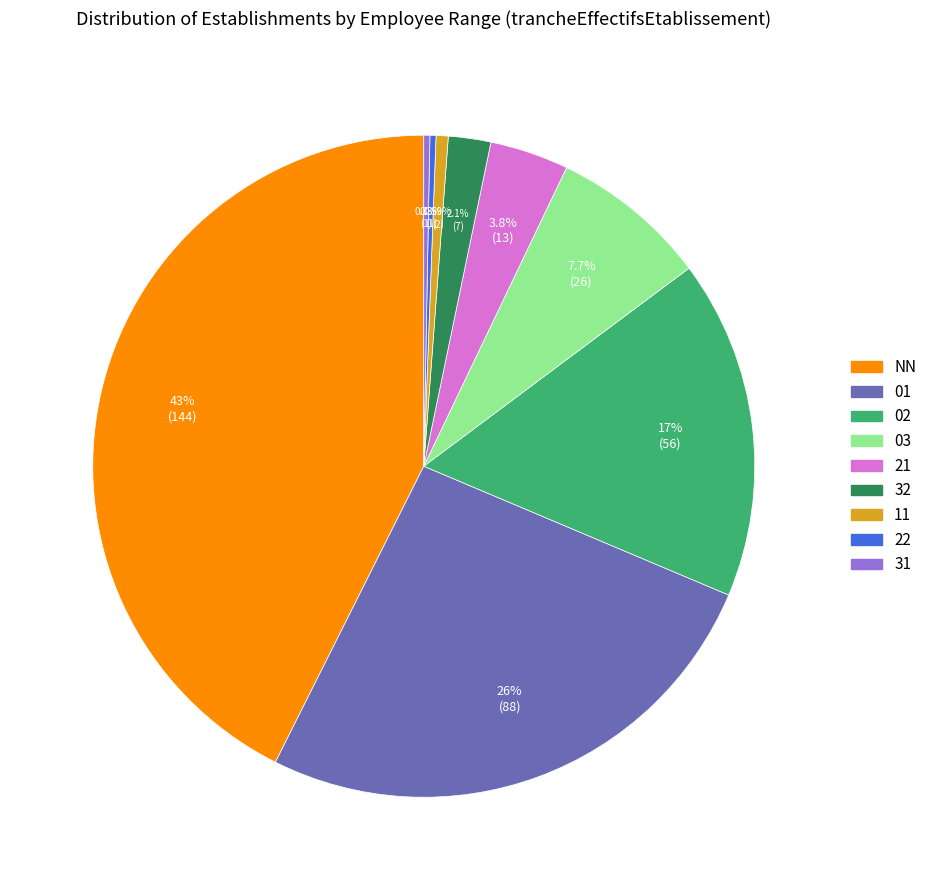

What percentage is NOT represented by 11?

99.4%